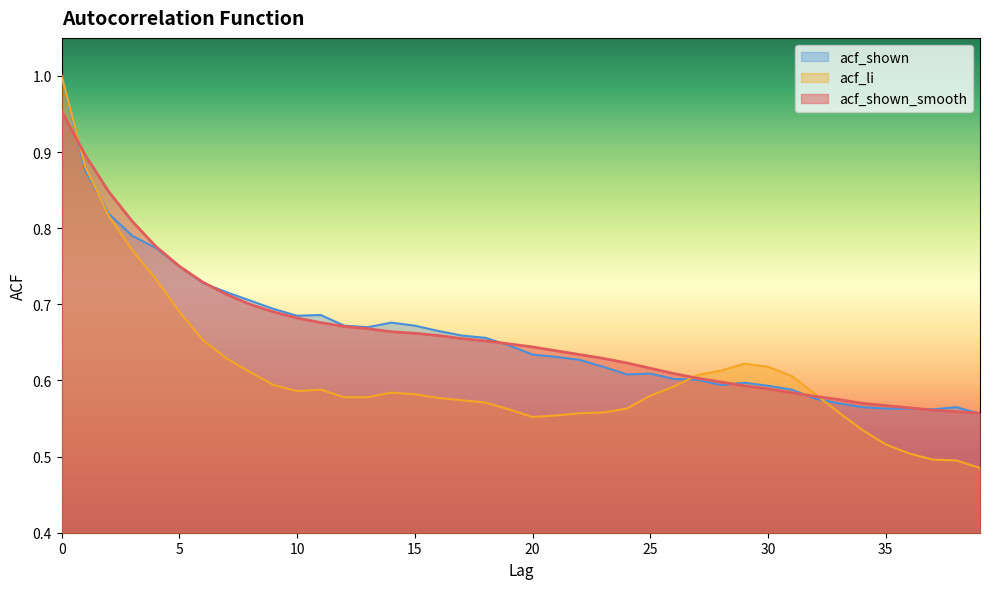

What is the difference between the maximum and minimum values in the acf_shown series?

0.4